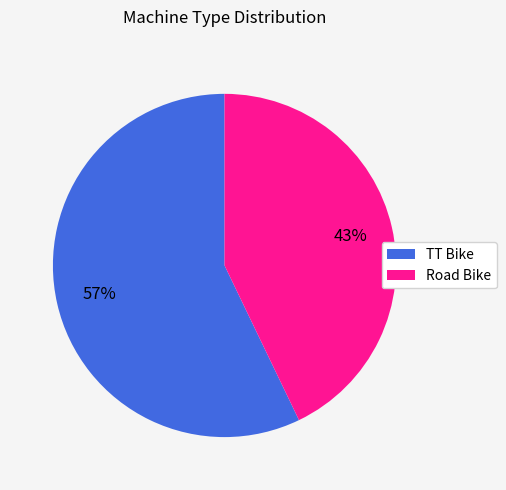

Approximately how many times larger is the value at TT Bike compared to Road Bike?

1.3